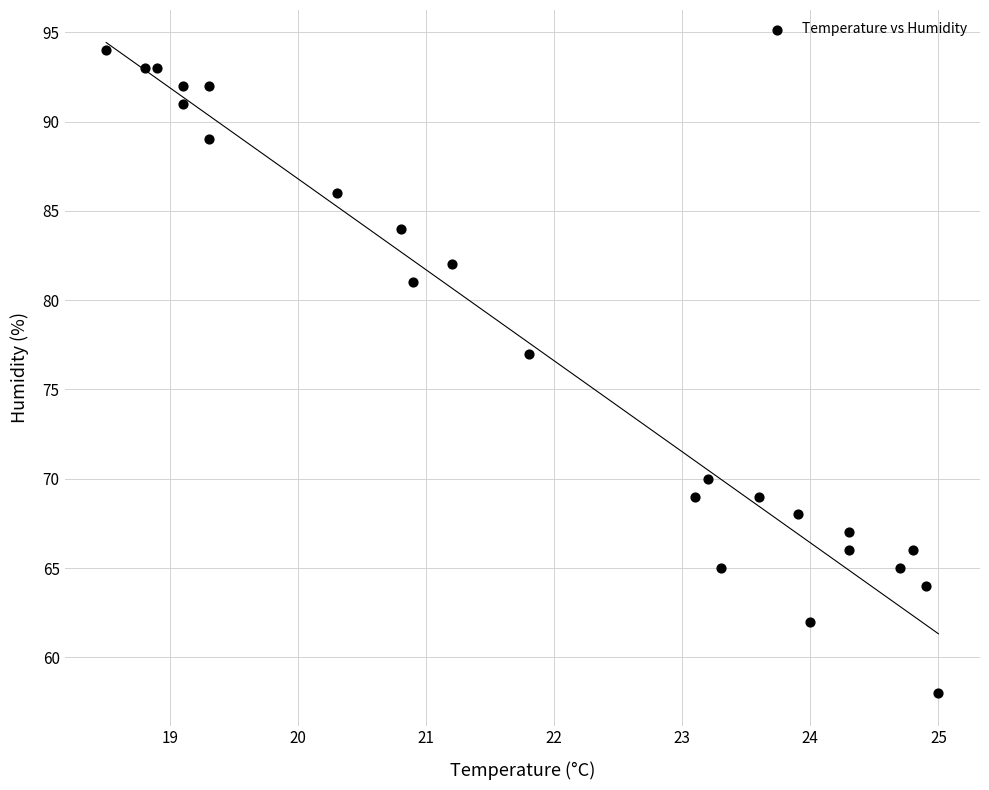

What Y value in the scatter plot is closest to 76?

77